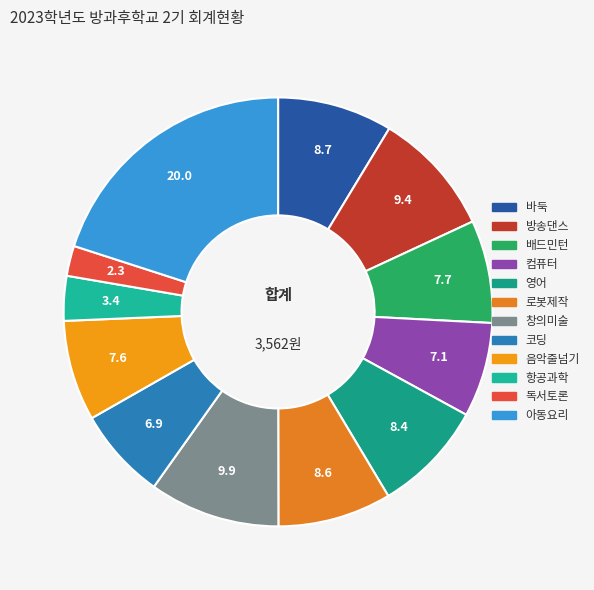

Is 바둑 the majority of the pie?

No